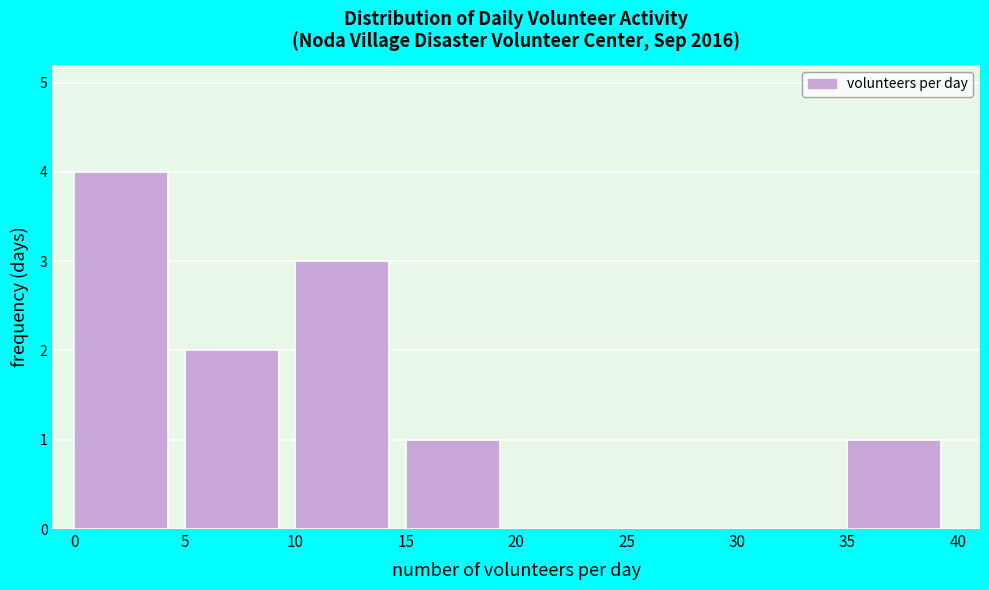

Reading left to right, transcribe this chart: for each bar, give the range it covers on the x-axis and its height. The values are not printed on the chart, so give them approximately, as read against the axis.

0 to 5: 4
5 to 10: 2
10 to 15: 3
15 to 20: 1
20 to 25: 0
25 to 30: 0
30 to 35: 0
35 to 40: 1